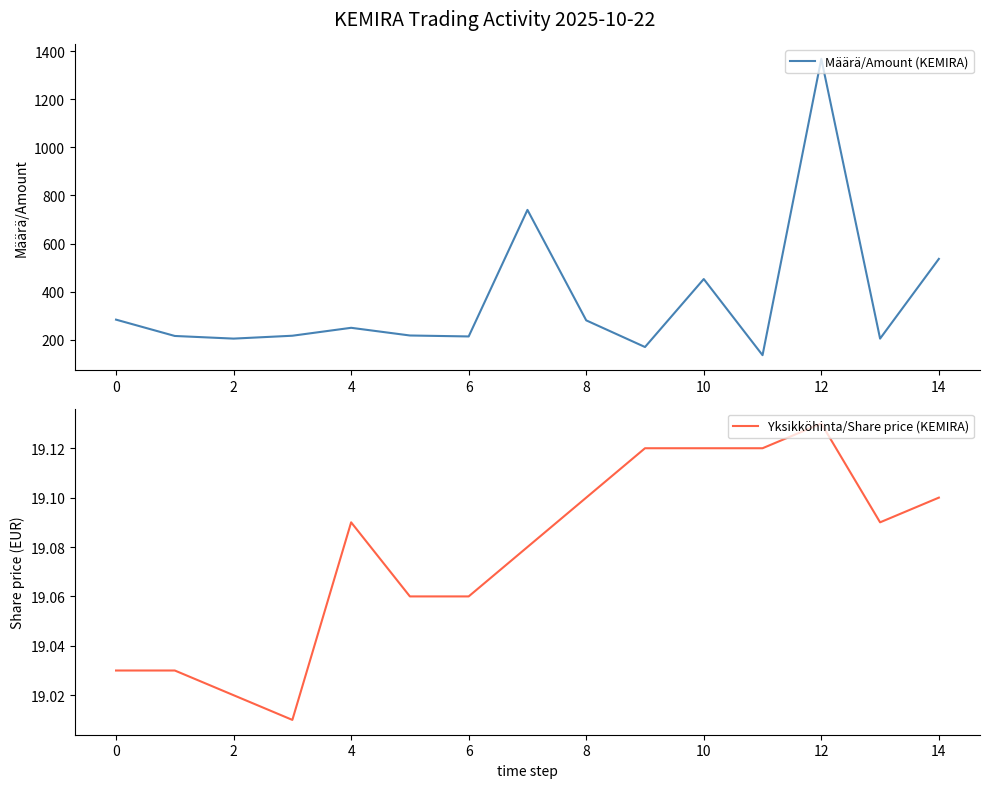

How many series are shown in this chart?

2